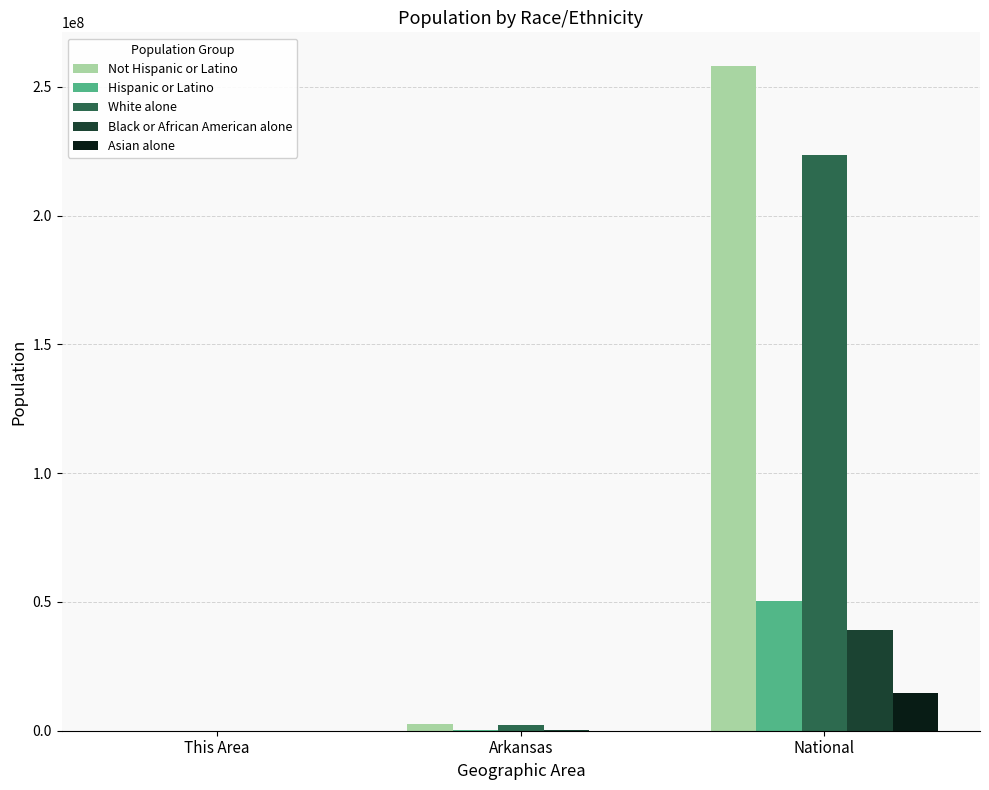

What is the sum of all Not Hispanic or Latino values?

261010278